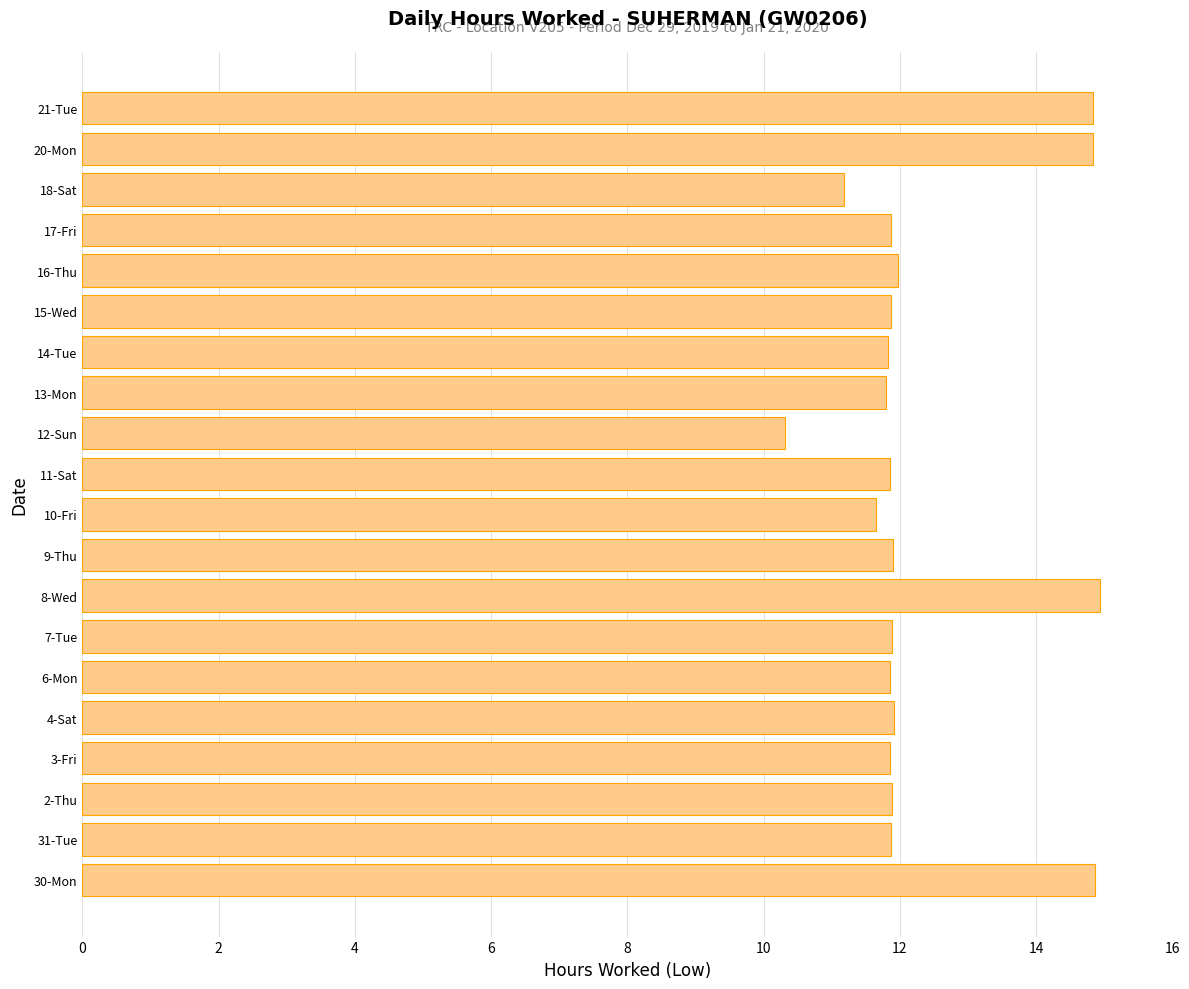

True or false: the data shows 11.9 at 6-Mon.

True